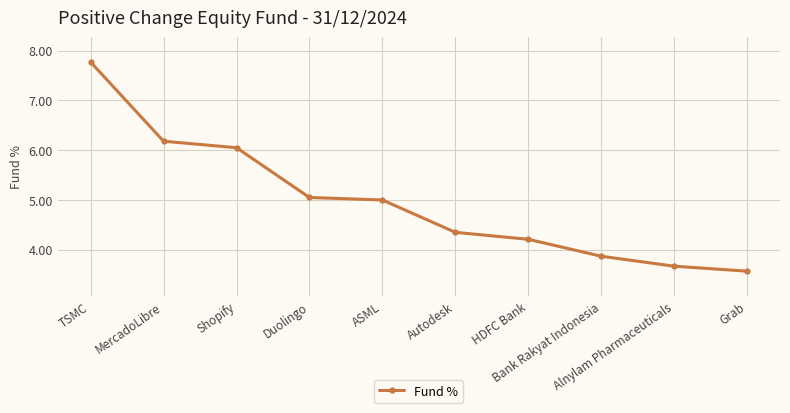

At which label is the value closest to 5?

ASML